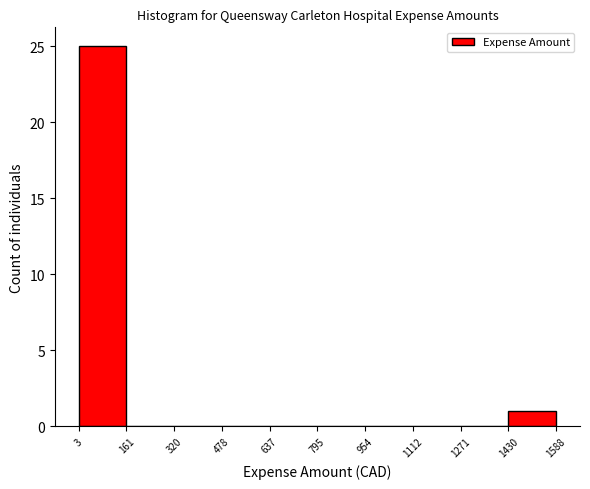

Which range on the x-axis has the tallest bar?

3 to 161